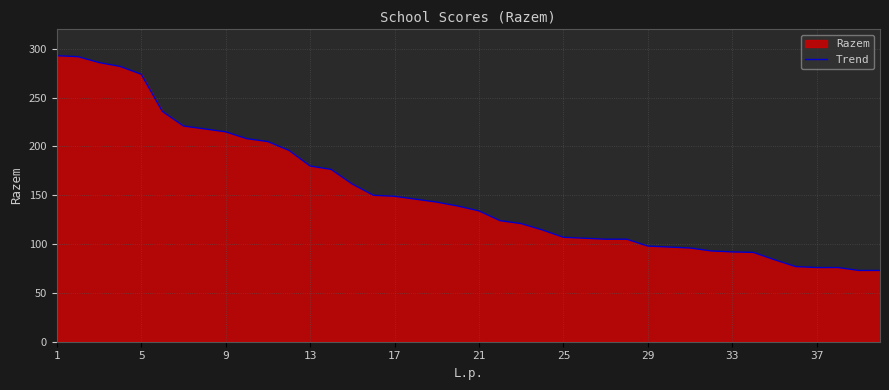

What is the difference between the maximum and minimum values?

220.0